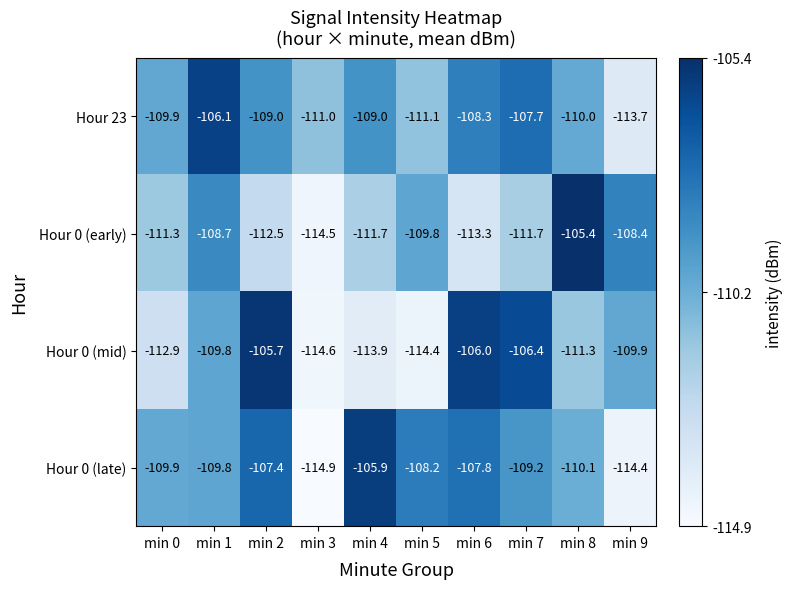

Which category has the lowest value across all series?

min 3